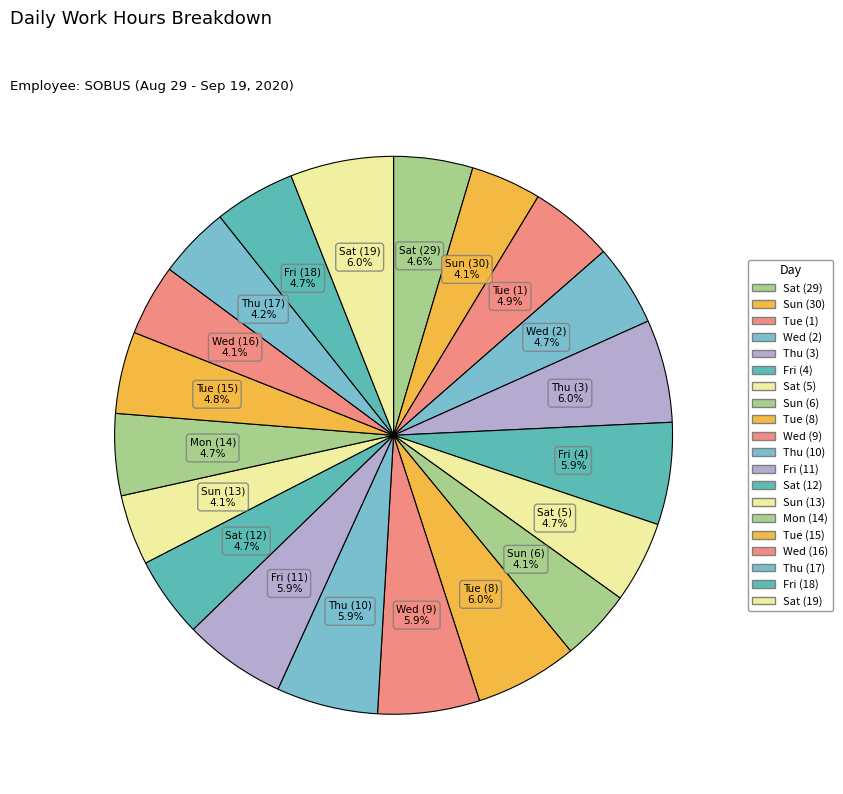

What is the smallest slice in the pie chart?

Sun (30)